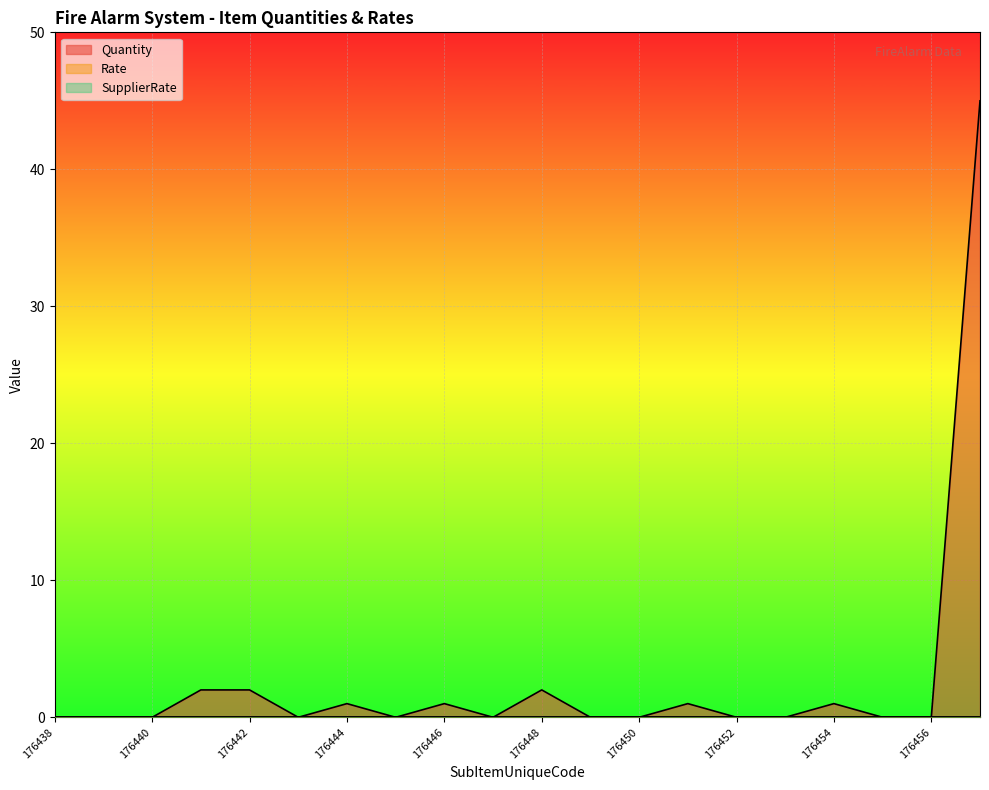

At which category is the sum across all series the highest?

176457